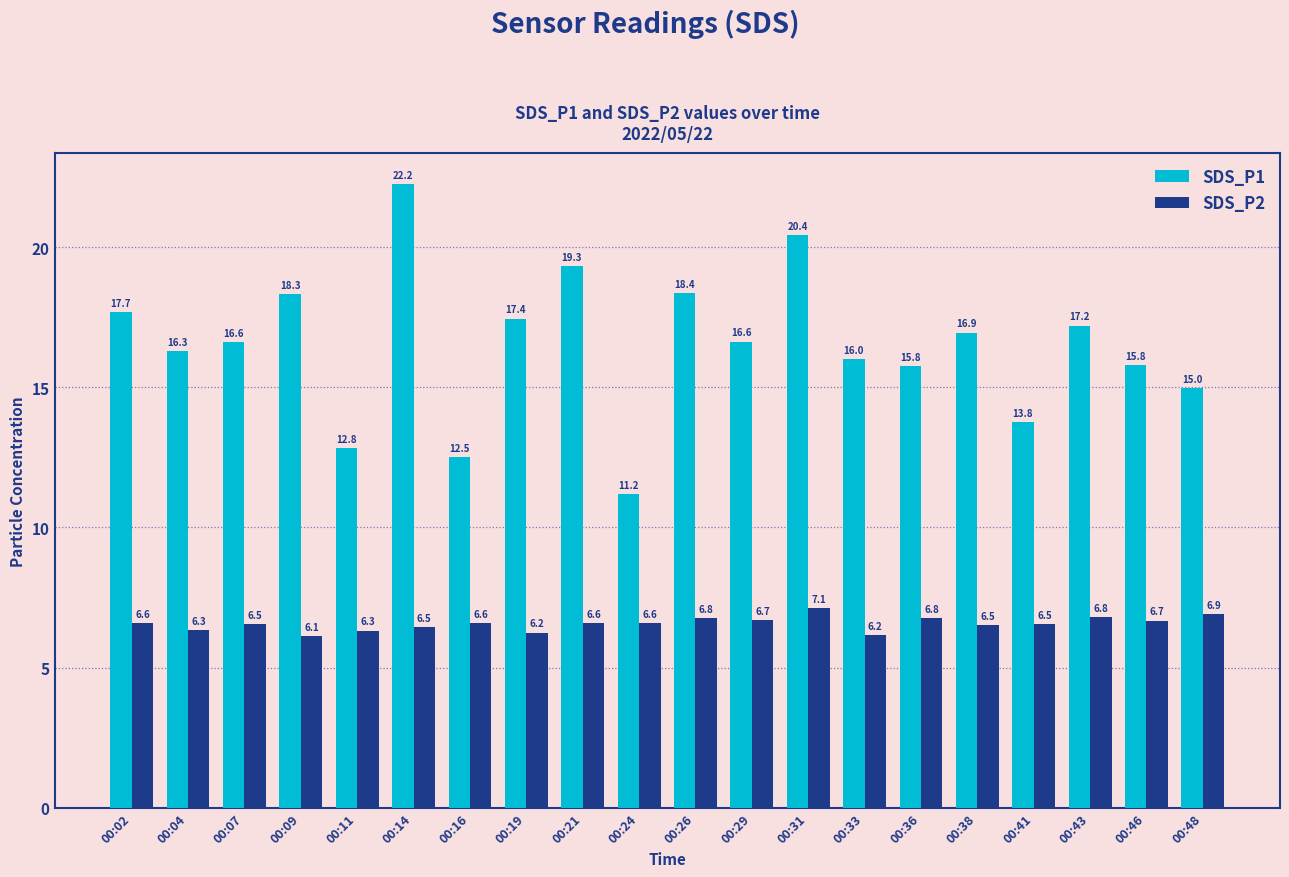

Count the number of categories in the chart.

20